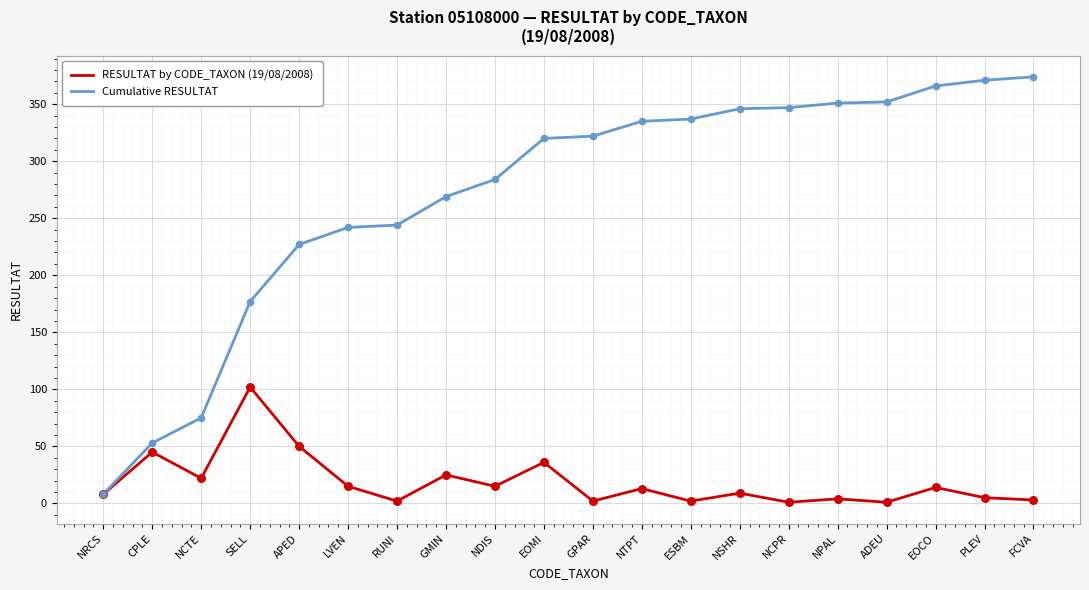

What is the total value across all series at GPAR?

324